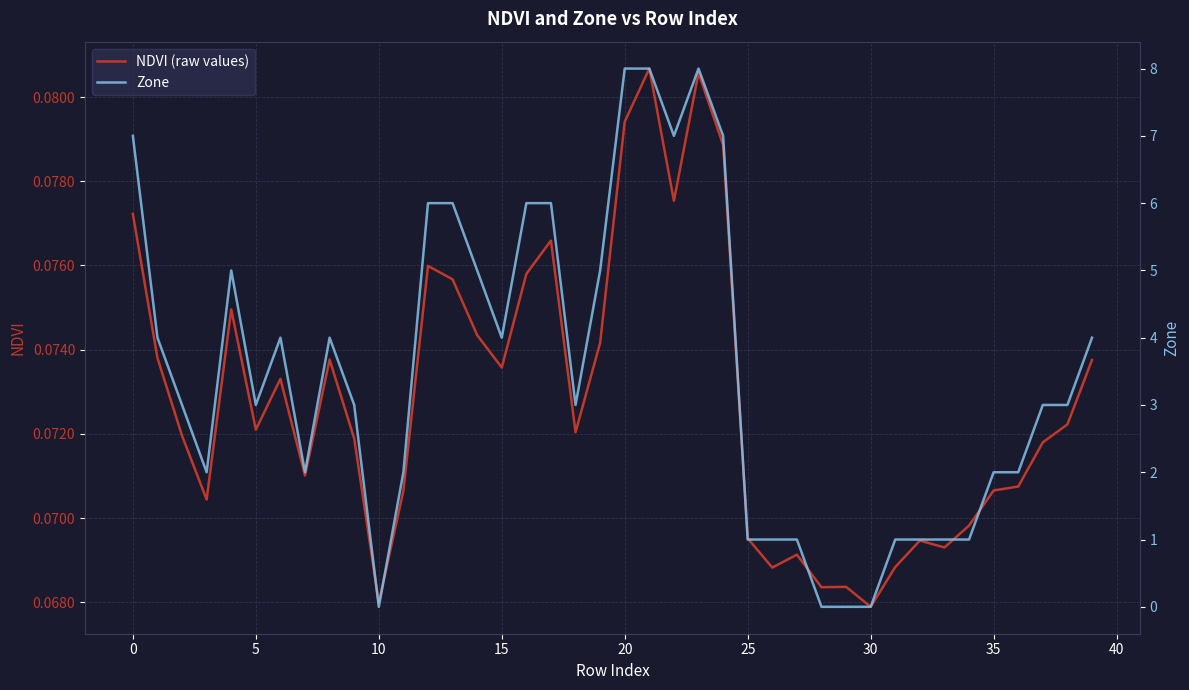

In NDVI (raw values), how many points are lower than both neighbors (excluding endpoints)?

11